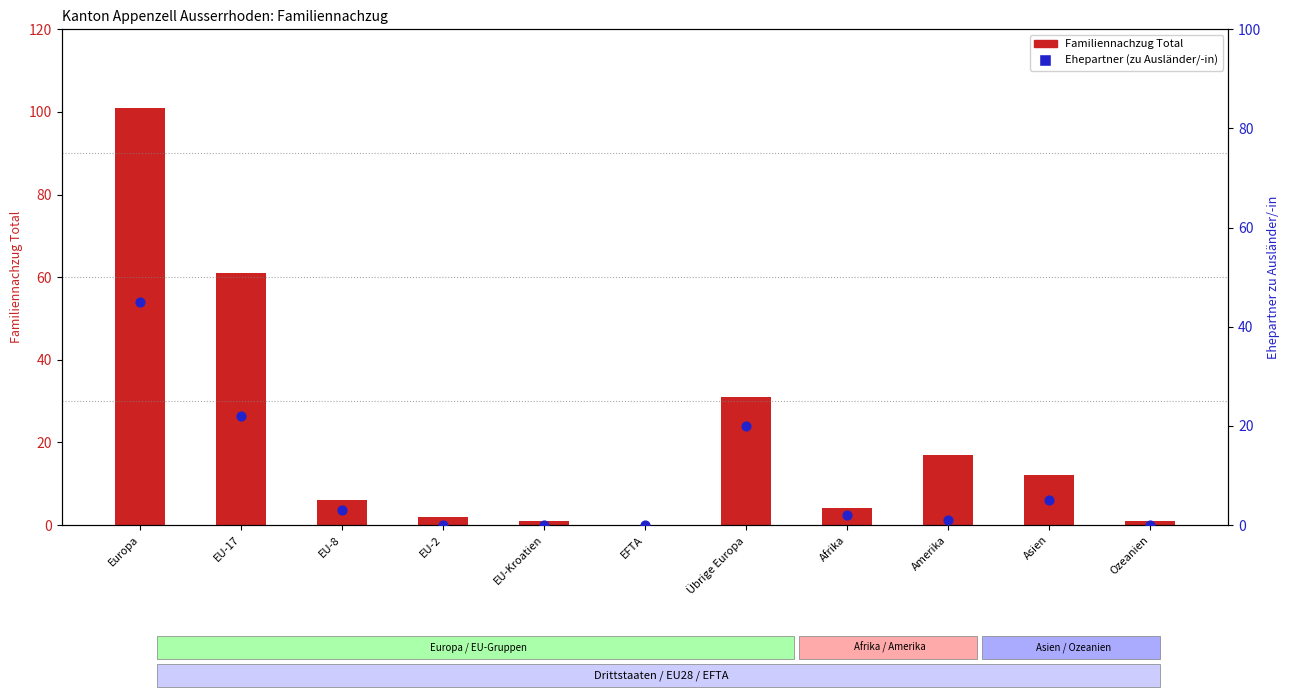

Which series contains the highest Y value?

Familiennachzug Total